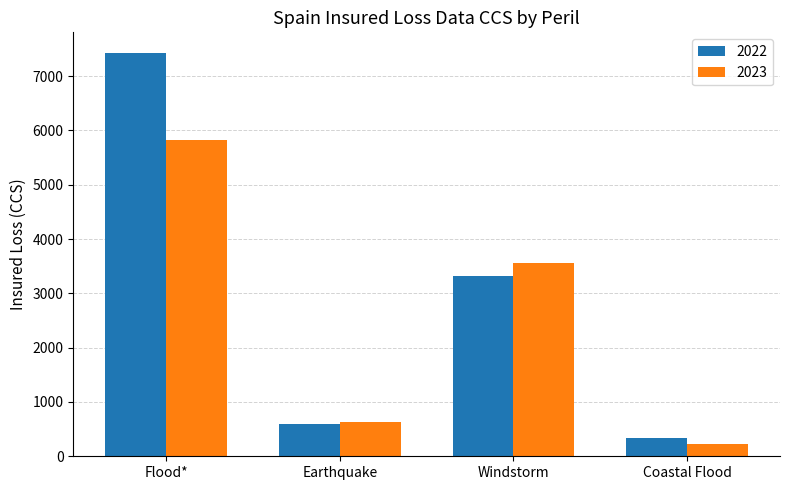

How many bars are there in total?

8